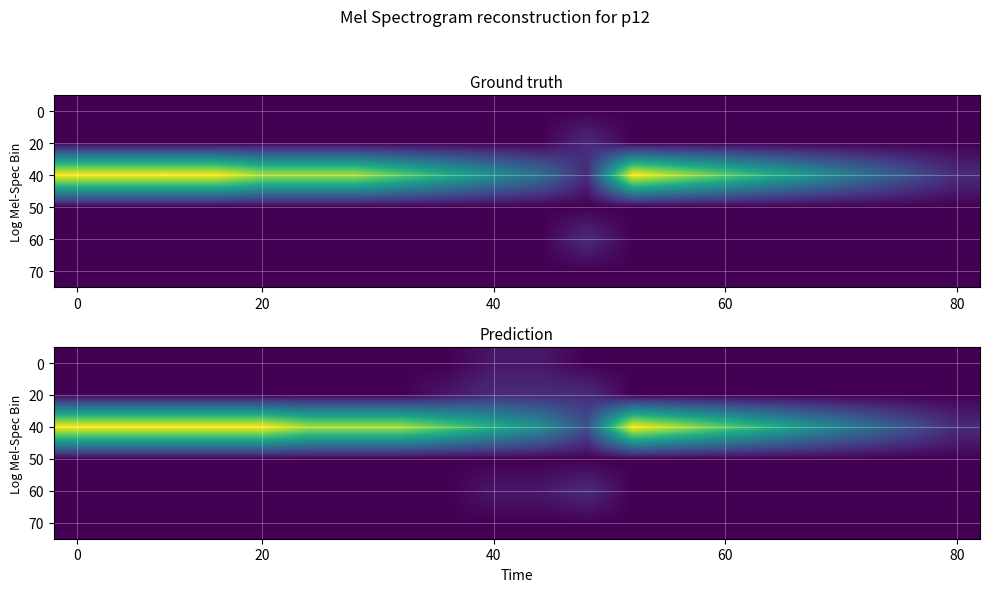

At how many categories does at least one series exceed 8?

14